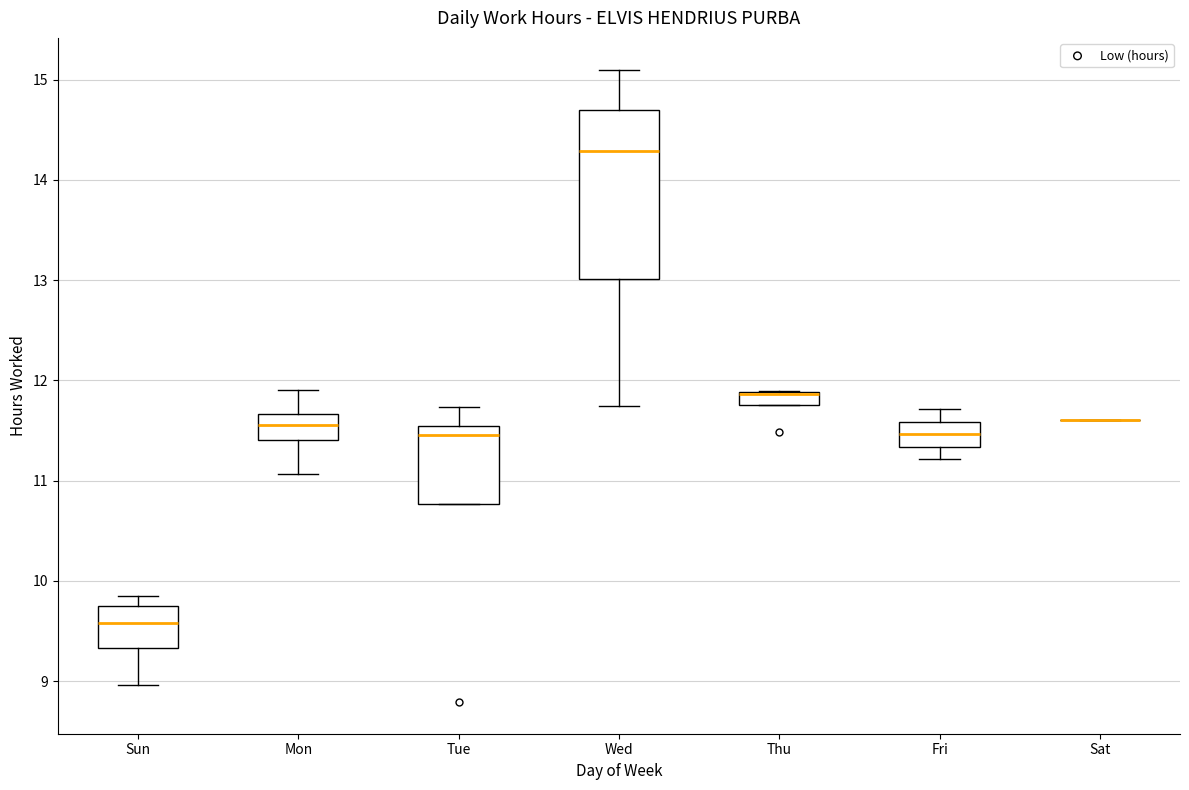

Where is the lower edge of the box for Tue on the y-axis? The values are not printed on the chart, so give them approximately, as read against the axis.

10.8